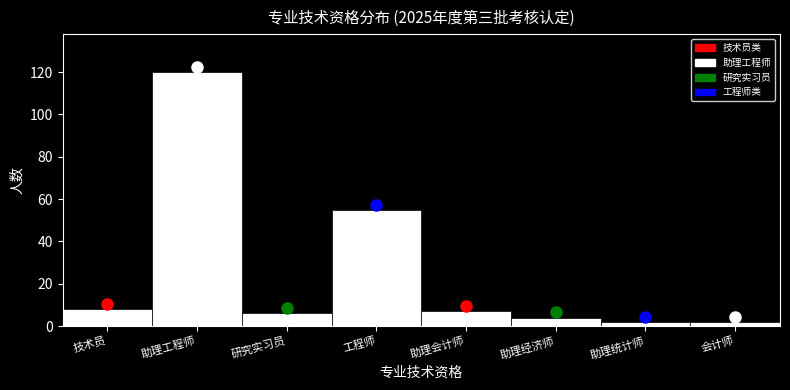

Reading right to left, what are all the values shown in this chart?

会计师=2	助理统计师=2	助理经济师=4	助理会计师=7	工程师=55	研究实习员=6	助理工程师=120	技术员=8